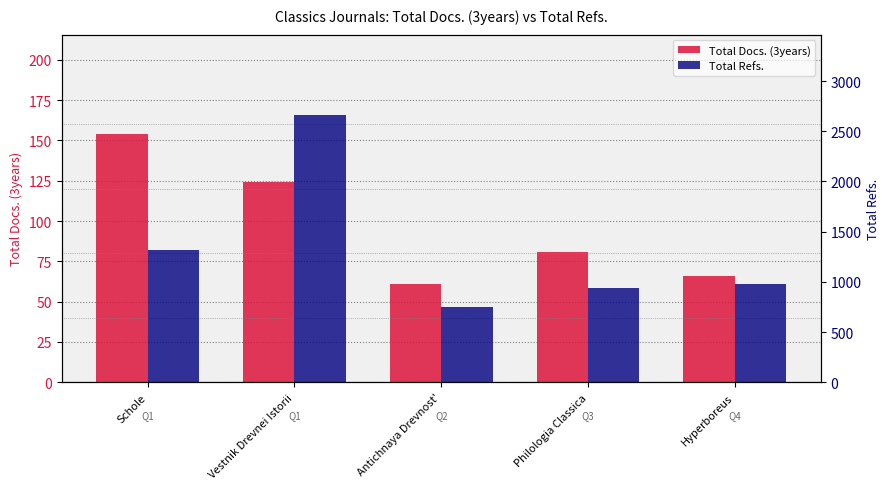

Reading right to left, extract all data points from this chart.

Total Docs. (3years): Hyperboreus=66	Philologia Classica=81	Antichnaya Drevnost'=61	Vestnik Drevnei Istorii=124	Schole=154
Total Refs.: Hyperboreus=974	Philologia Classica=942	Antichnaya Drevnost'=747	Vestnik Drevnei Istorii=2663	Schole=1316